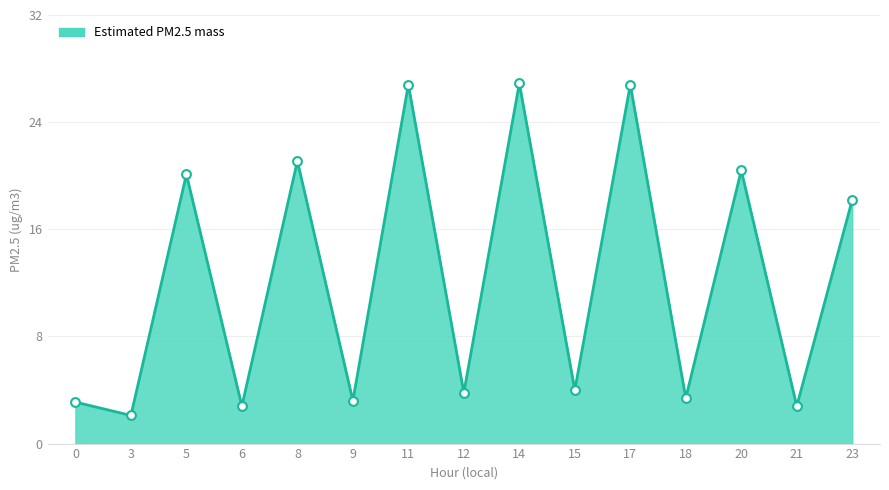

Which has a higher value, 15 or 11?

11